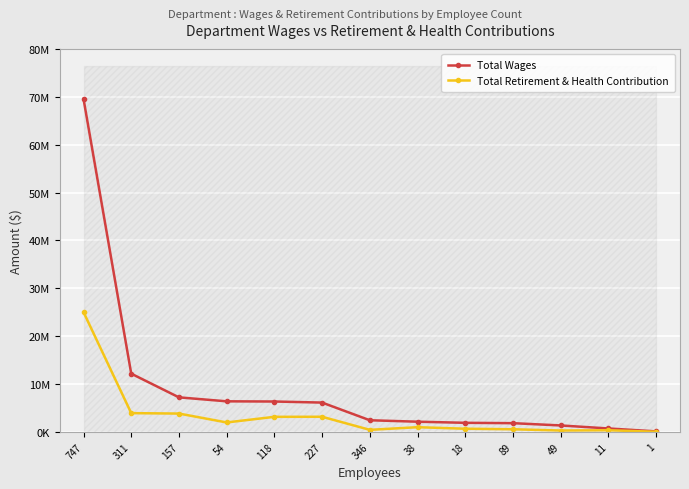

Rank the series by their average value, from lowest to highest.

Total Retirement & Health Contribution, Total Wages